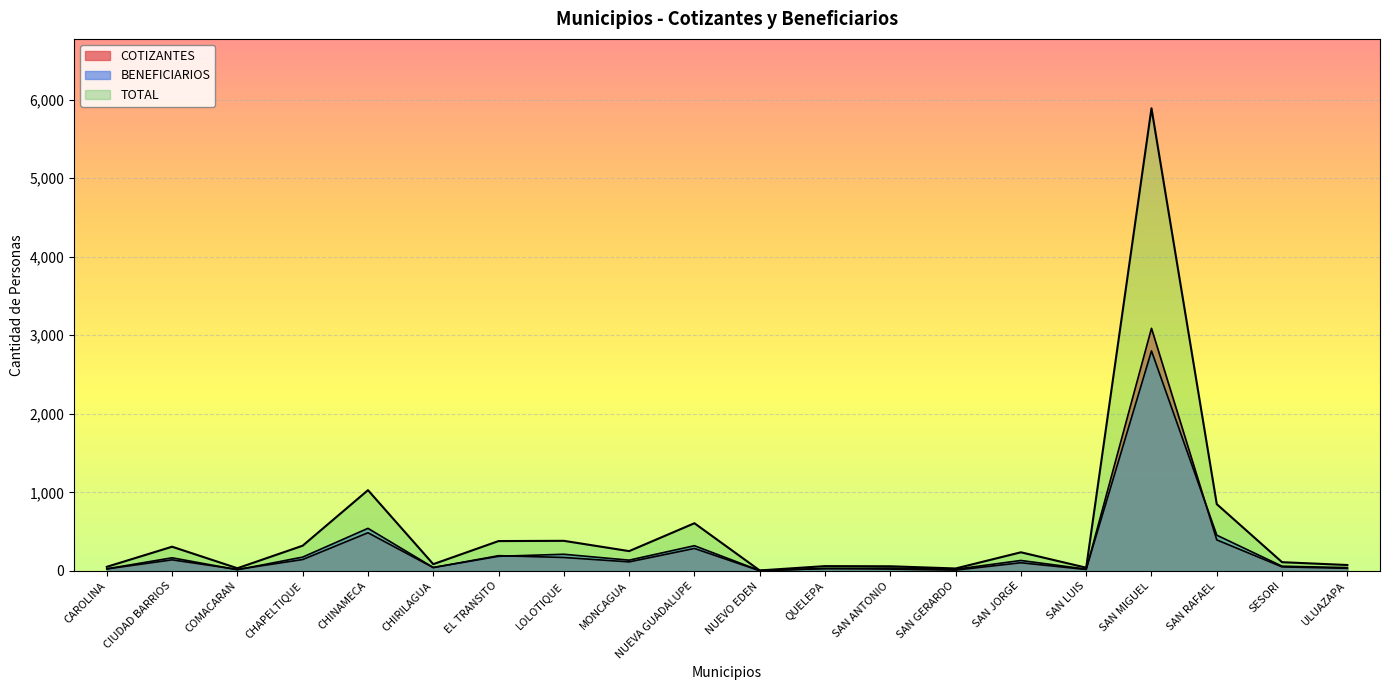

What position from the right is SAN JORGE?

6